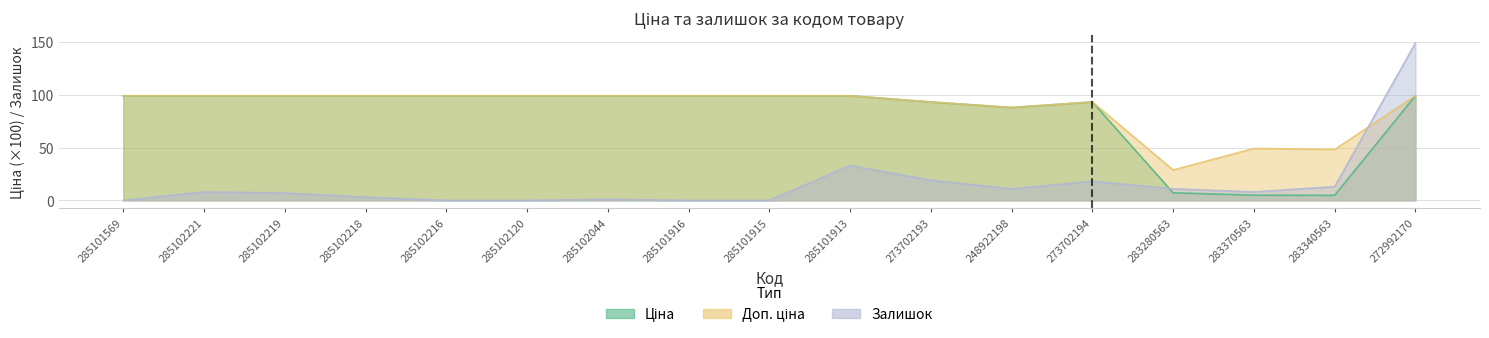

Reading left to right, extract all data points from this chart.

Ціна: 99.1	99.1	99.1	99.1	99.1	99.1	99.1	99.1	99.1	99.1	93.2	88.0	93.2	7.2	4.9	4.8	99.1
Доп. ціна: 99.1	99.1	99.1	99.1	99.1	99.1	99.1	99.1	99.1	99.1	93.2	88.0	93.2	28.8	49.2	48.2	99.1
Залишок: 0.0	8.0	7.0	3.0	0.0	0.0	1.0	0.0	0.0	33.0	19.0	11.0	18.0	11.0	8.0	13.0	149.0